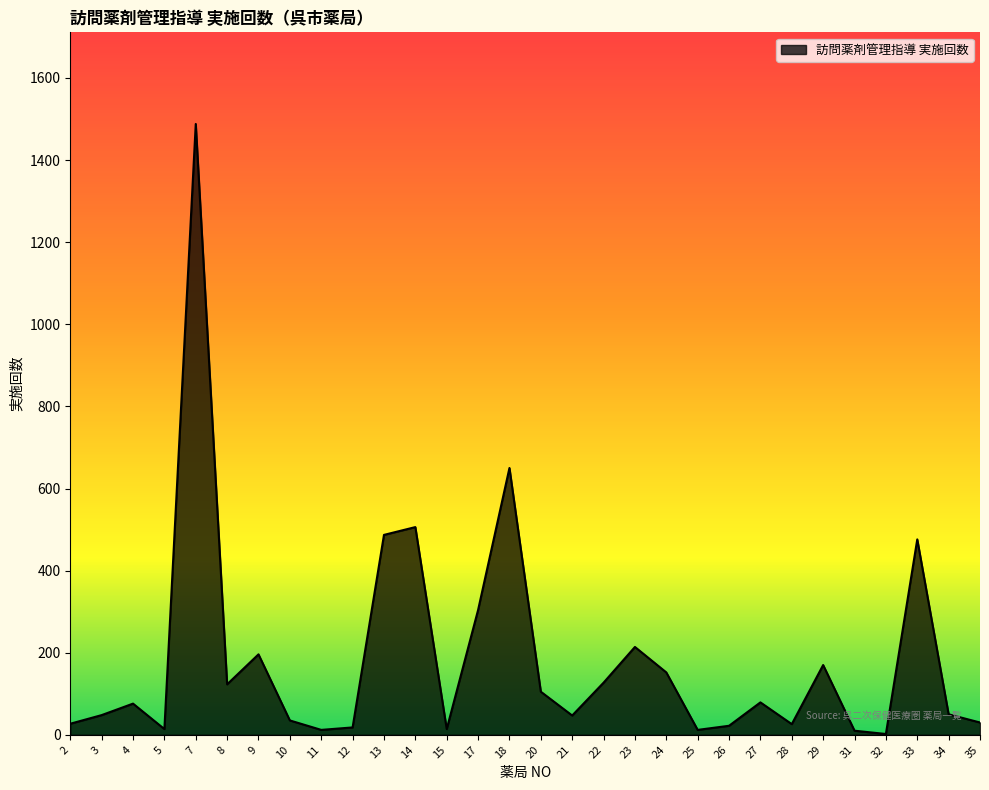

Approximately how many times larger is the value at 13 compared to 14?

1.0